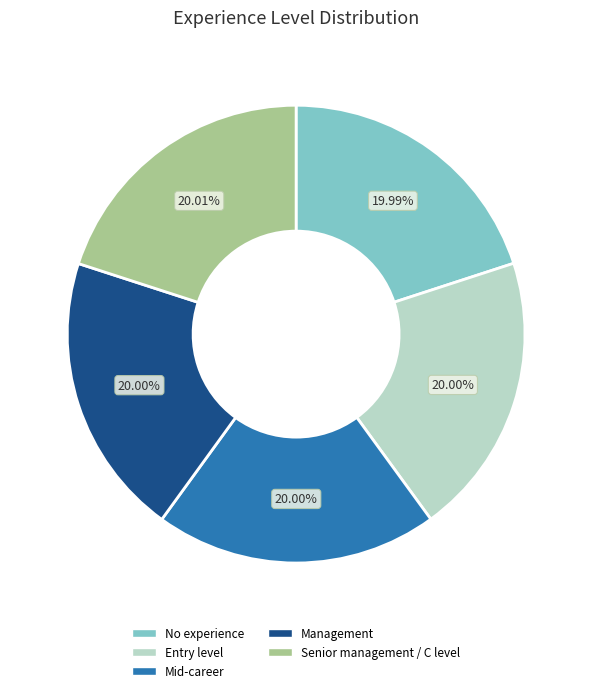

Count the number of slices in the pie.

5